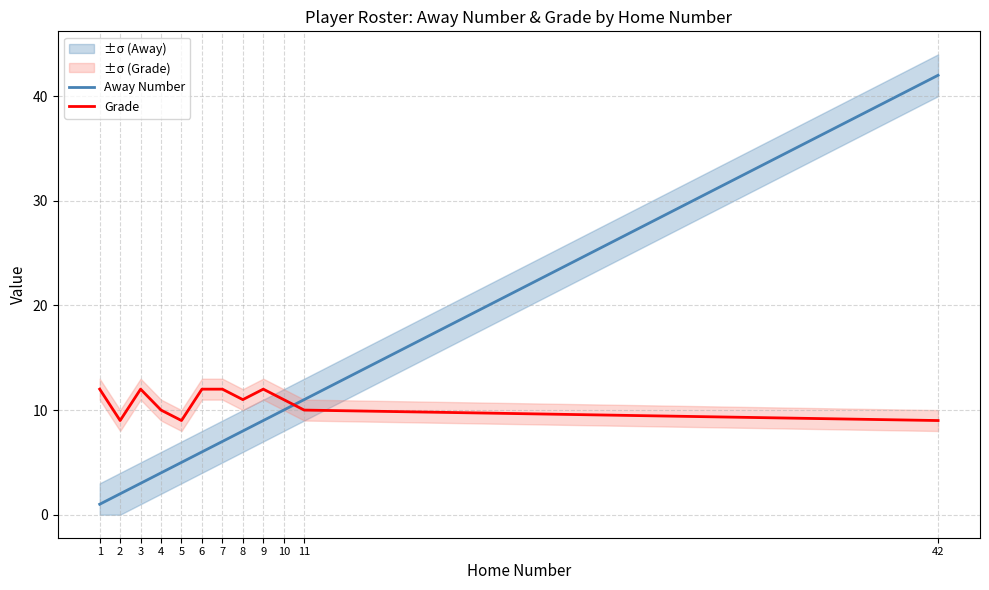

What is the difference between the highest and lowest values at 2?

7